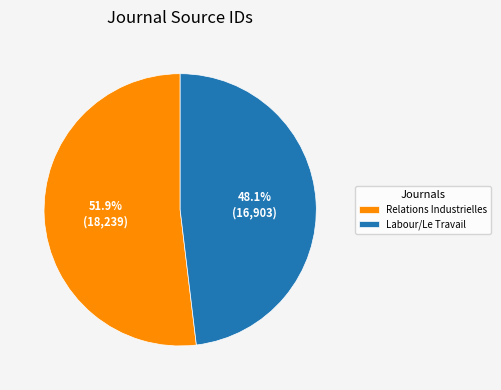

What percentage do Labour/Le Travail and Relations Industrielles together represent?

100.0%